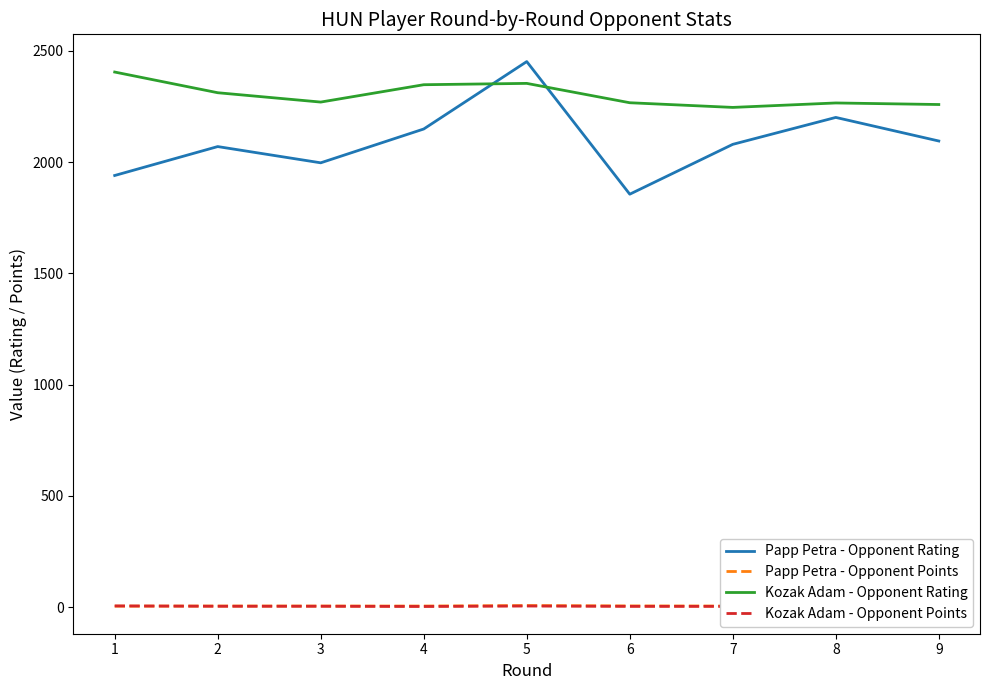

At which category does Kozak Adam - Opponent Rating reach its first local peak?

5